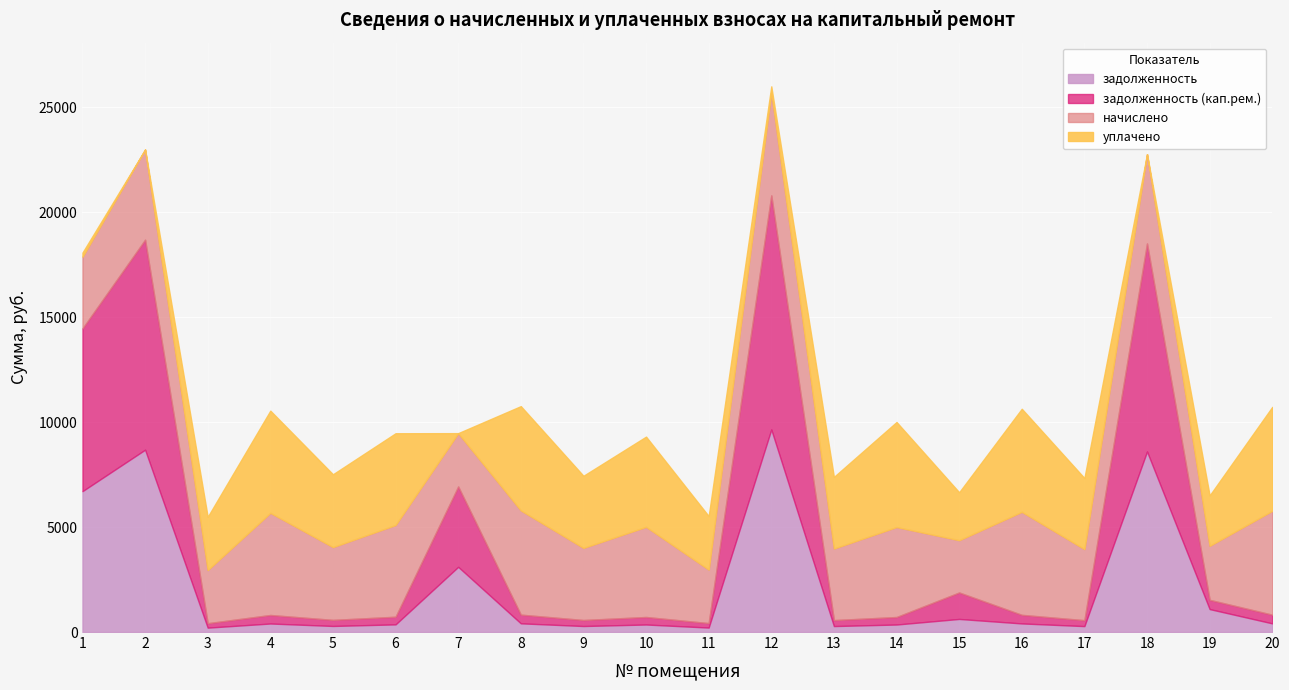

Does the chart display data point markers on the line(s)?

No